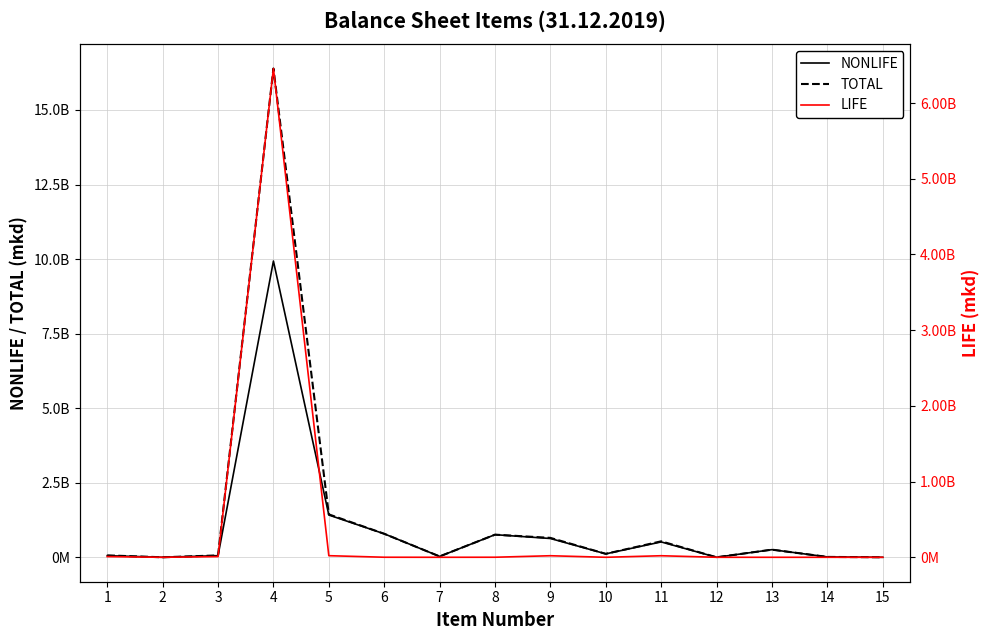

True or false: TOTAL has more than 1 interior local peaks.

True